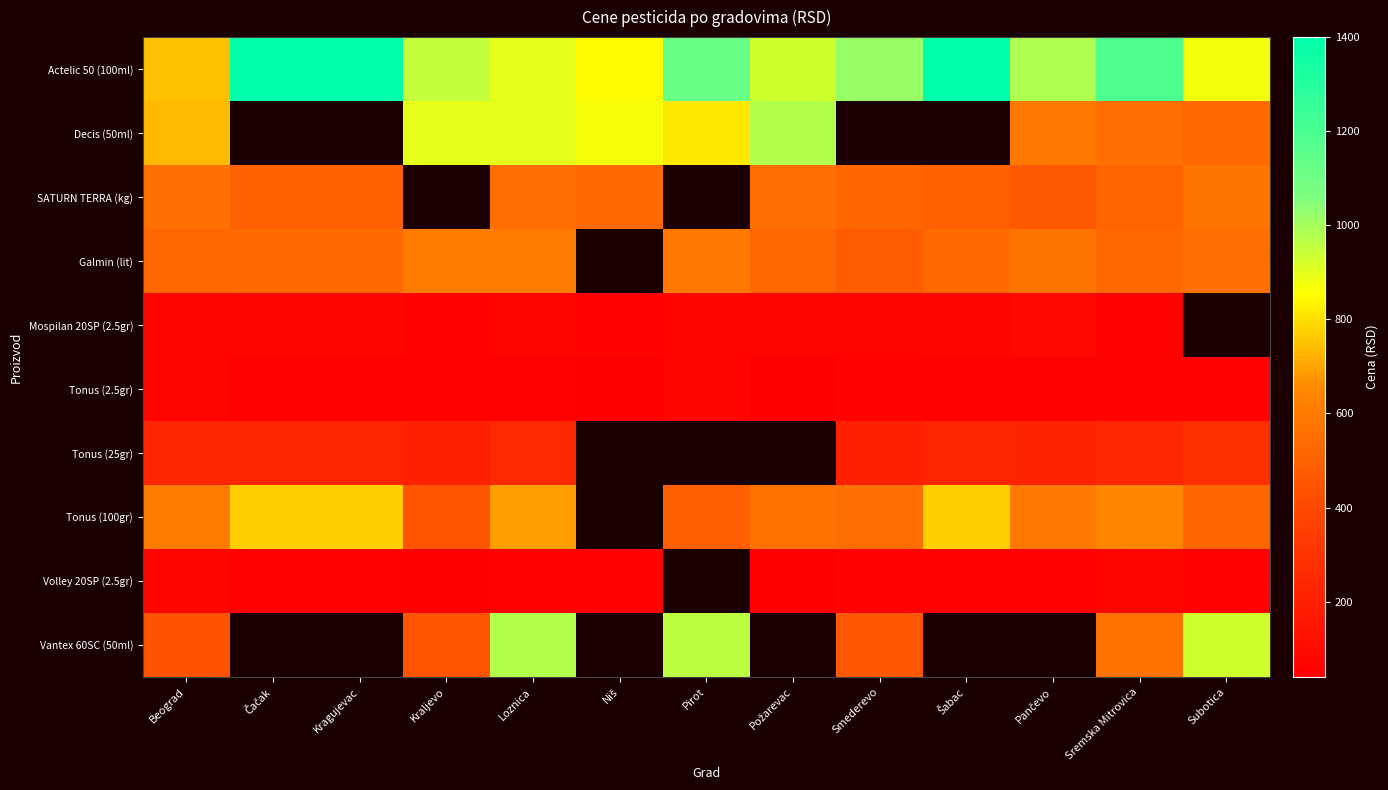

How many data points in Galmin (lit) are above 560?

4